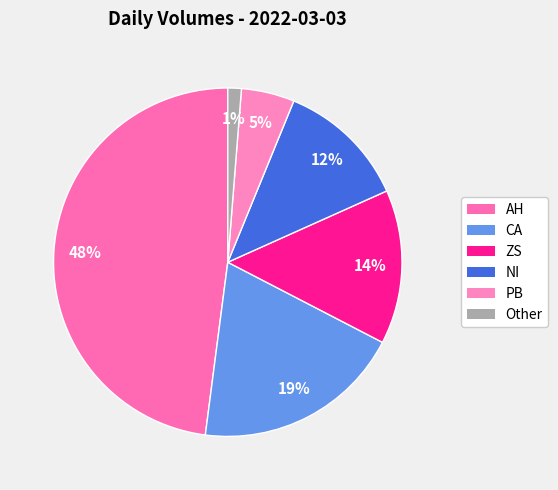

Approximately how many times larger is the value at CA compared to AH?

0.4